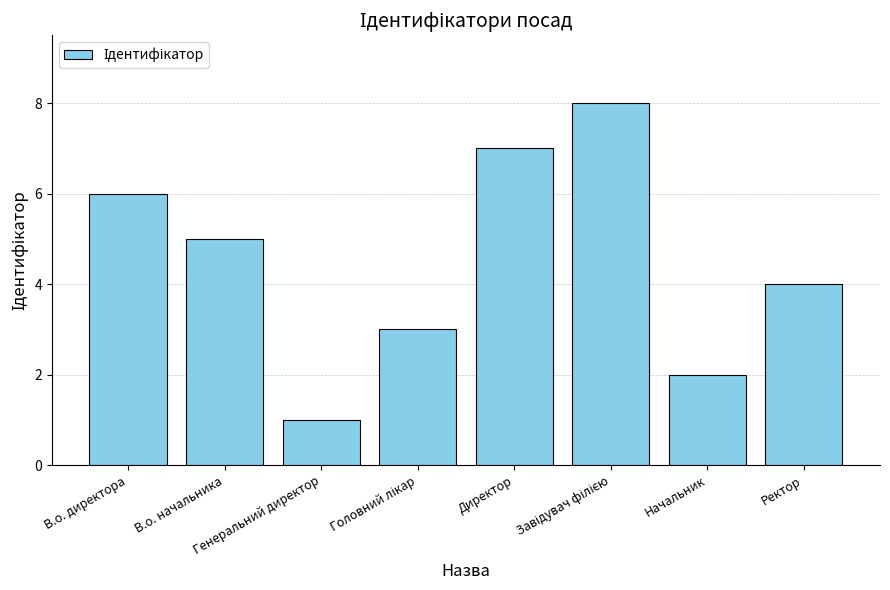

What is the label of the 3rd bar from the left?

Генеральний директор